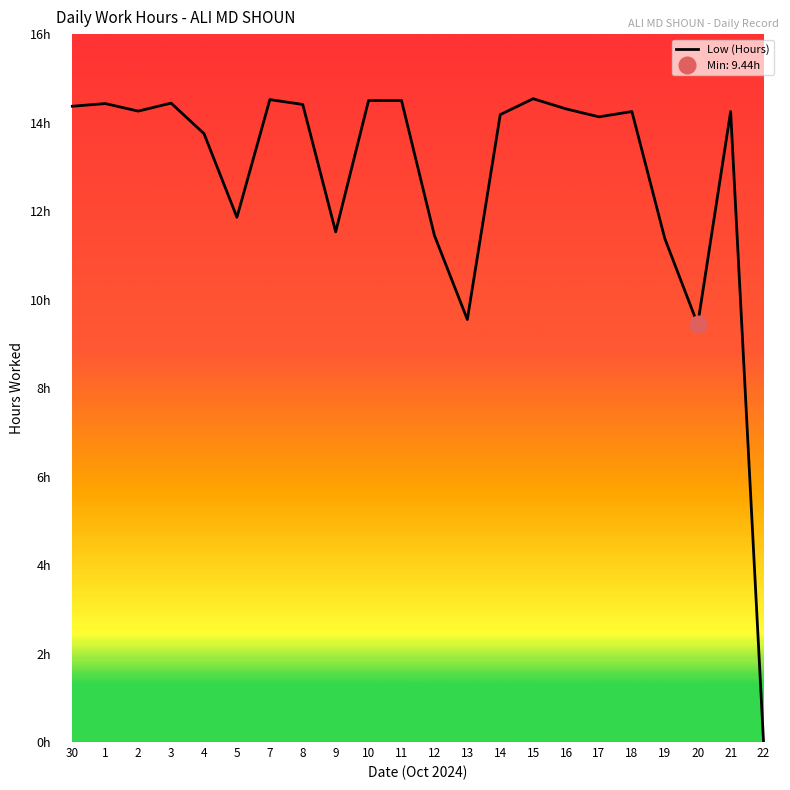

How many interior local peaks (higher than both neighbors) does the data have?

6